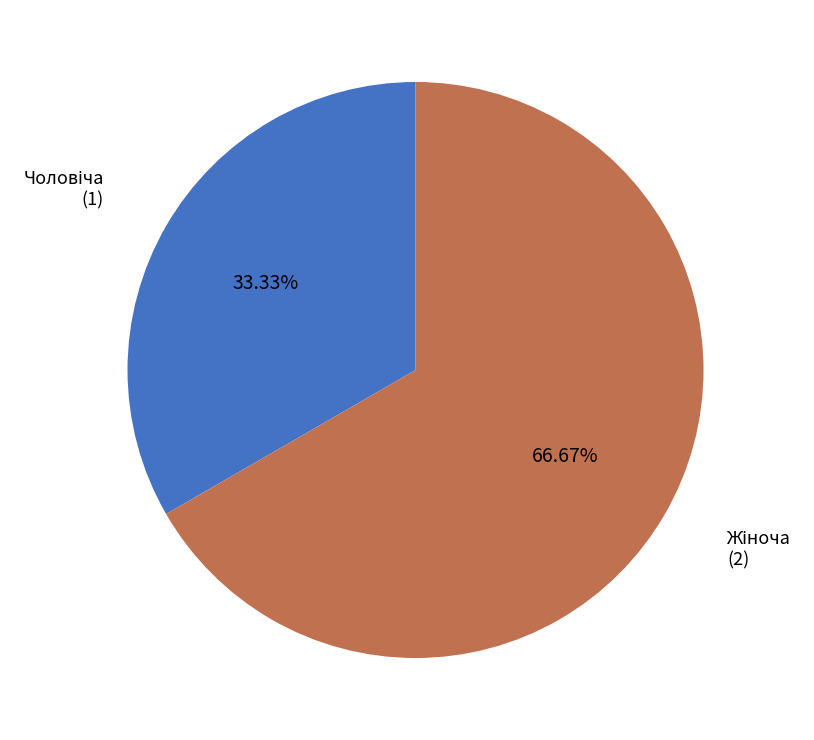

Is there any slice that represents more than half of the pie?

Yes